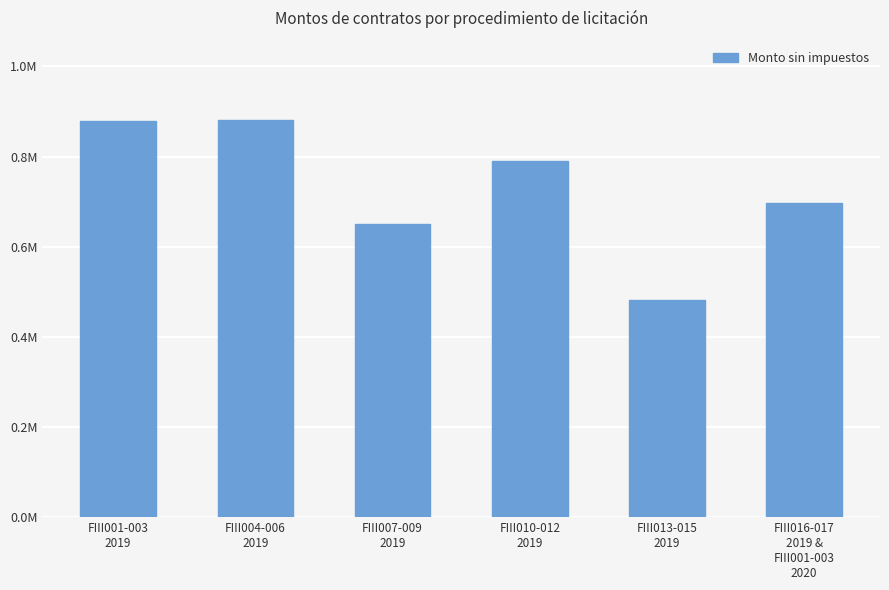

What value does the data have at FIII007-009
2019?

650505.2